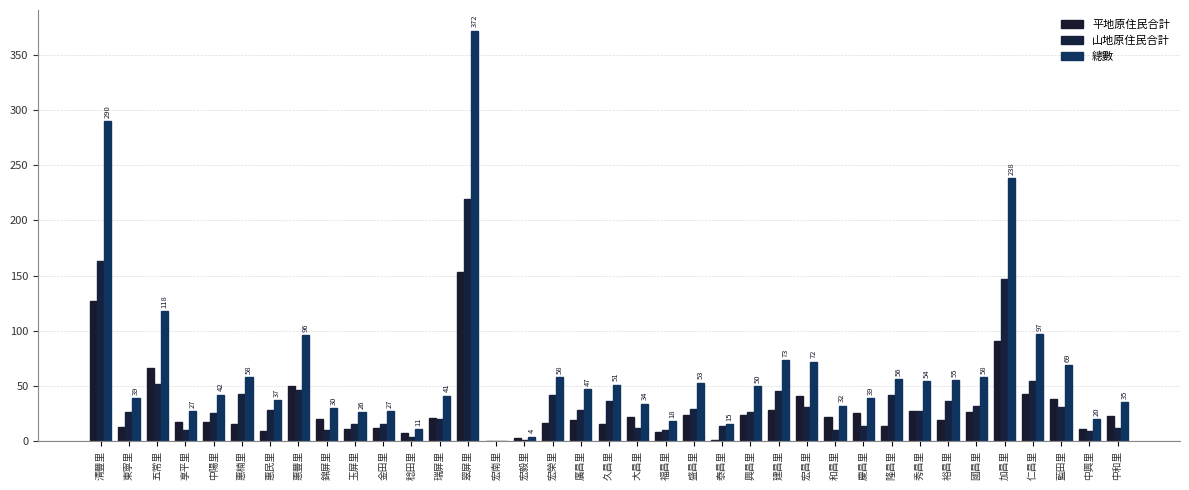

What position from the right is 藍田里?

3